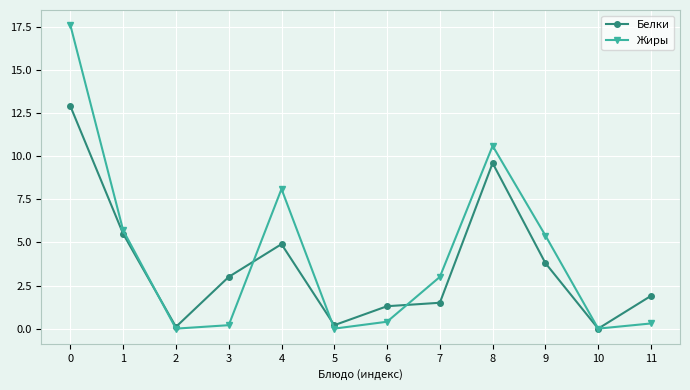

What are all the series names shown in the legend?

Белки, Жиры